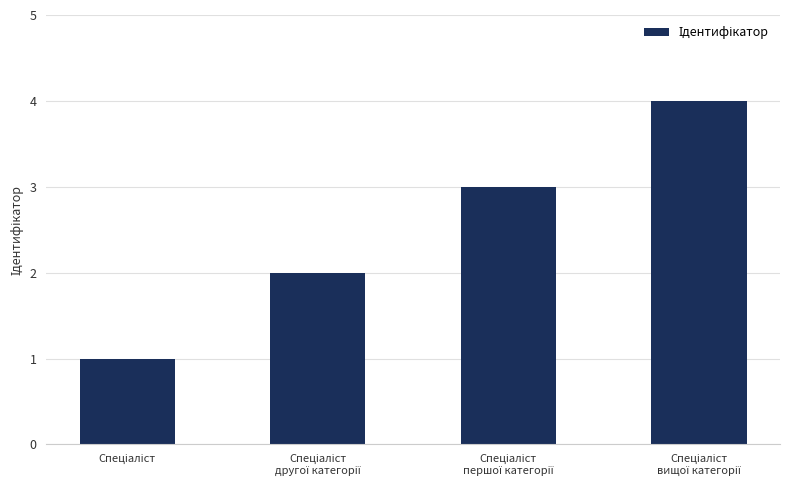

What is the difference between the maximum and minimum values?

3